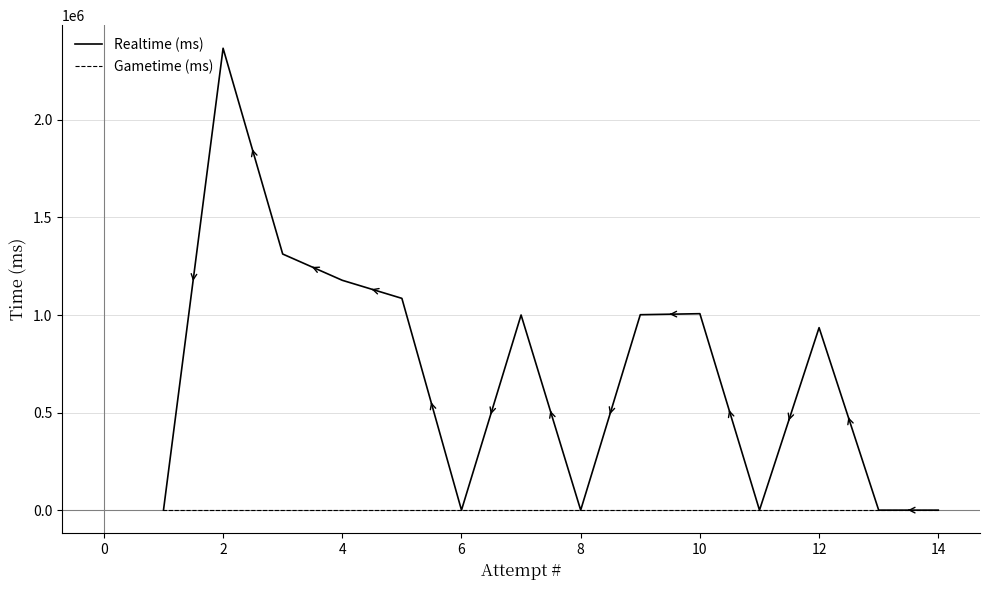

True or false: Realtime (ms) and Gametime (ms) cross at least once.

False